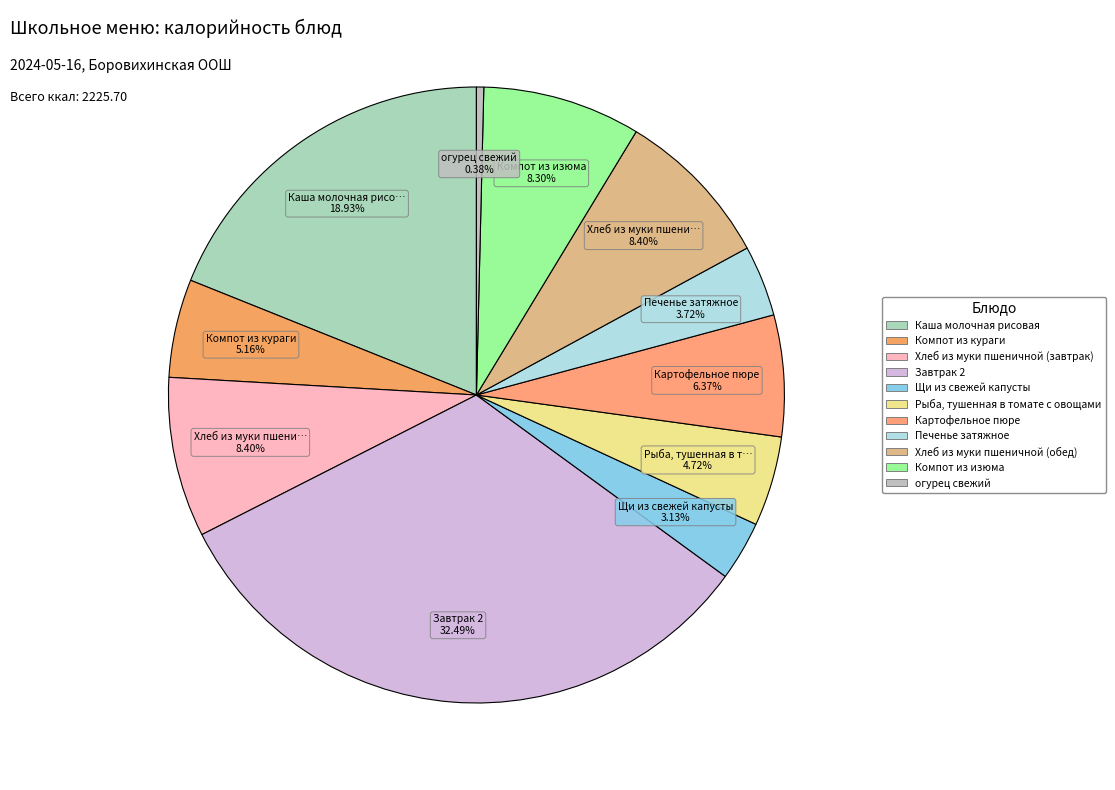

To the nearest percent, what portion does Щи из свежей капусты represent?

3%